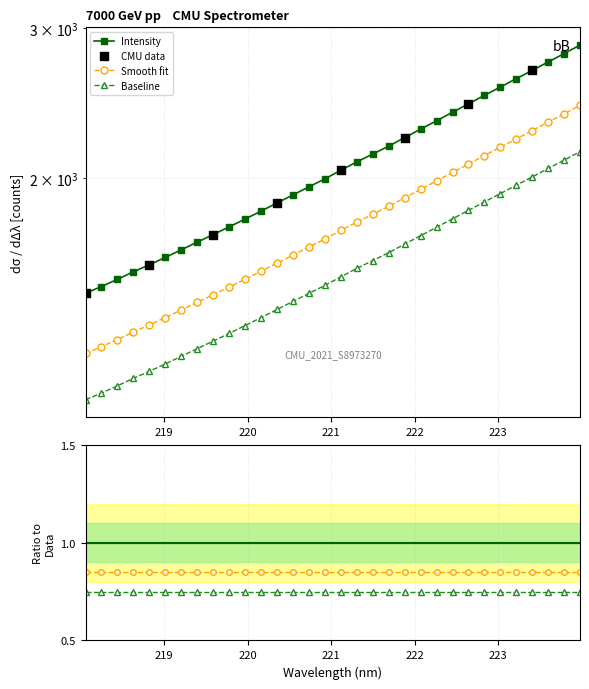

Between 219.2067 and 222.8355, which is larger?

222.8355